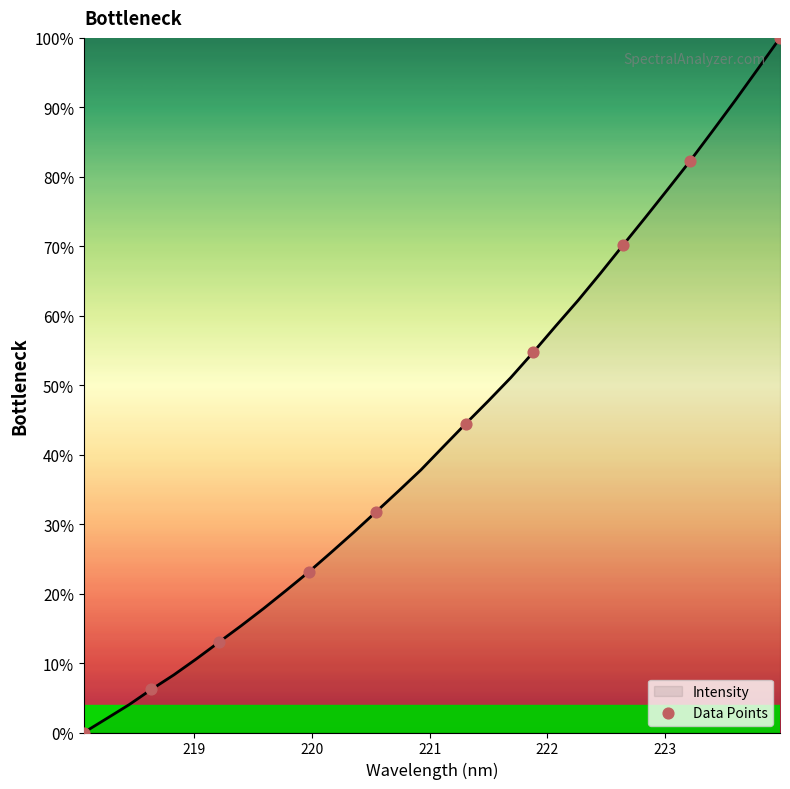

What is the greatest value displayed?

100.0